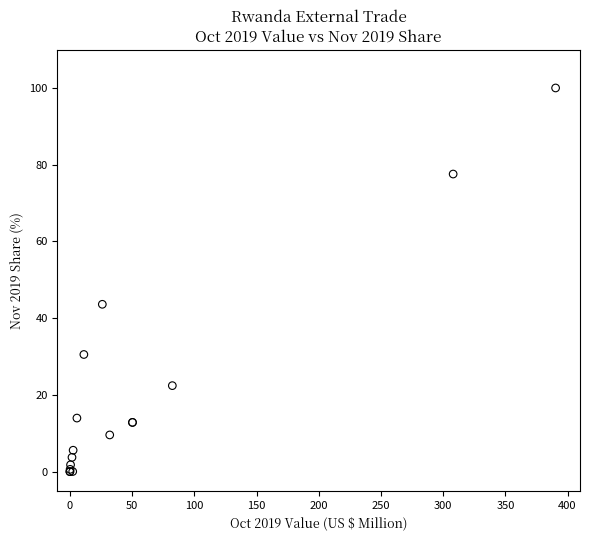

What Y value in the scatter plot is closest to 50?

43.6